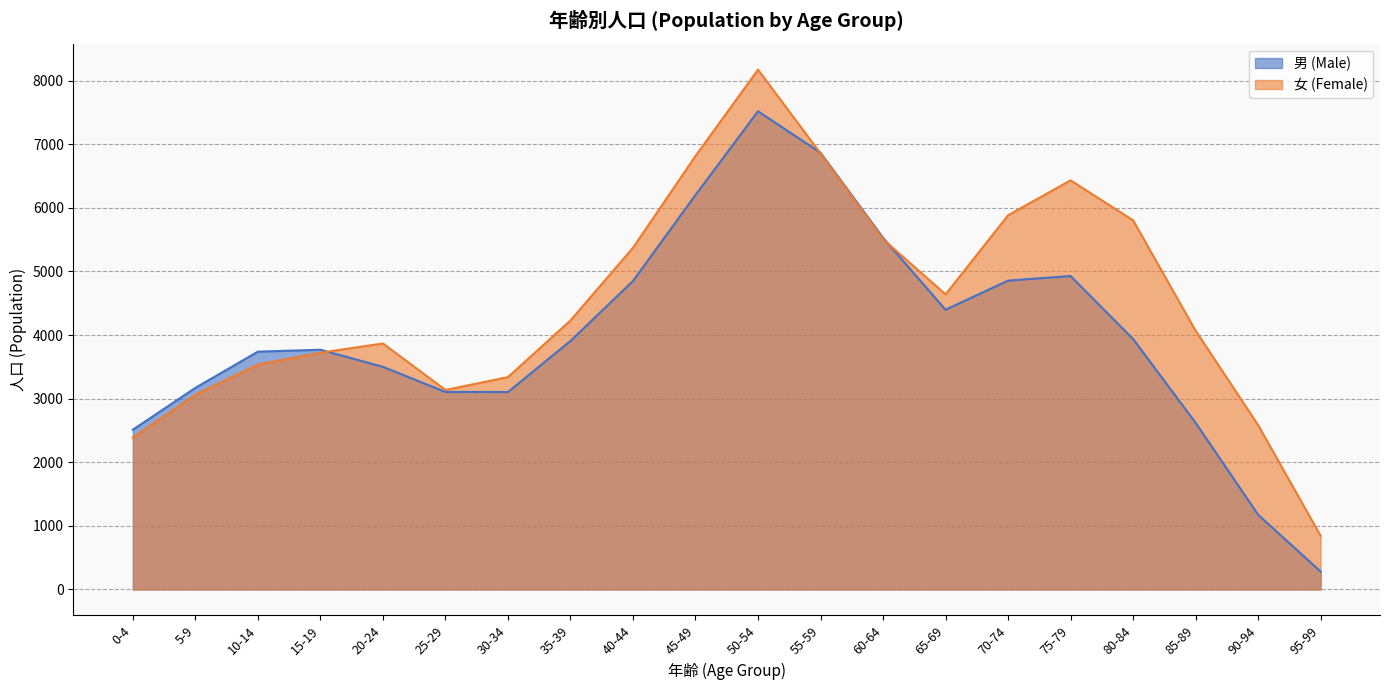

How many interior local peaks does the 男 (Male) series have?

3